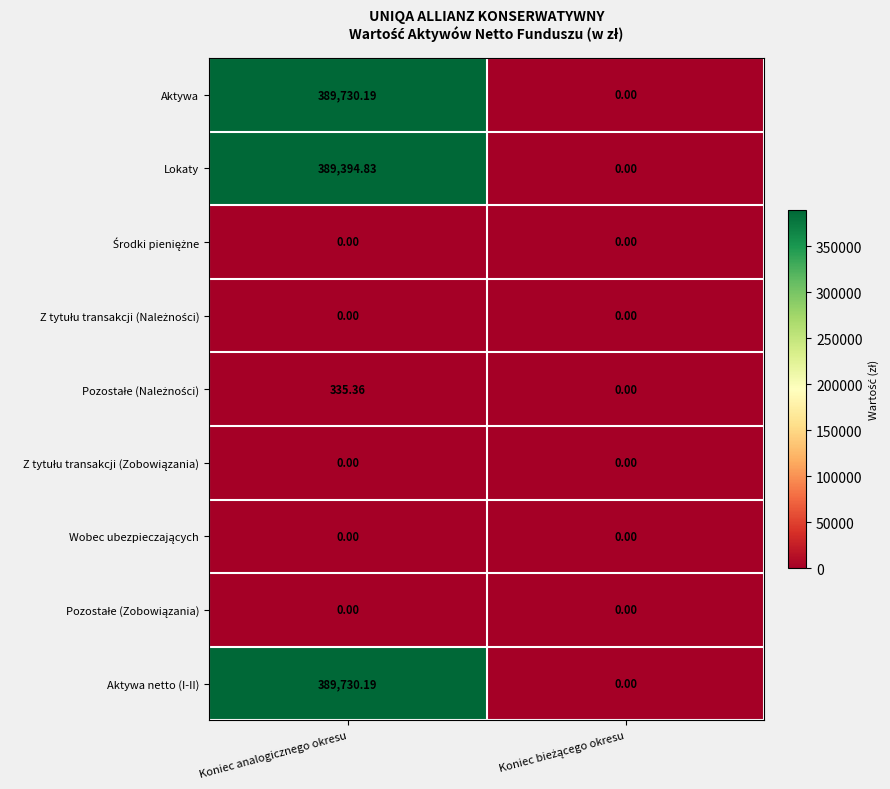

Where does the Aktywa netto (I-II) series first go above 389730?

Koniec analogicznego okresu